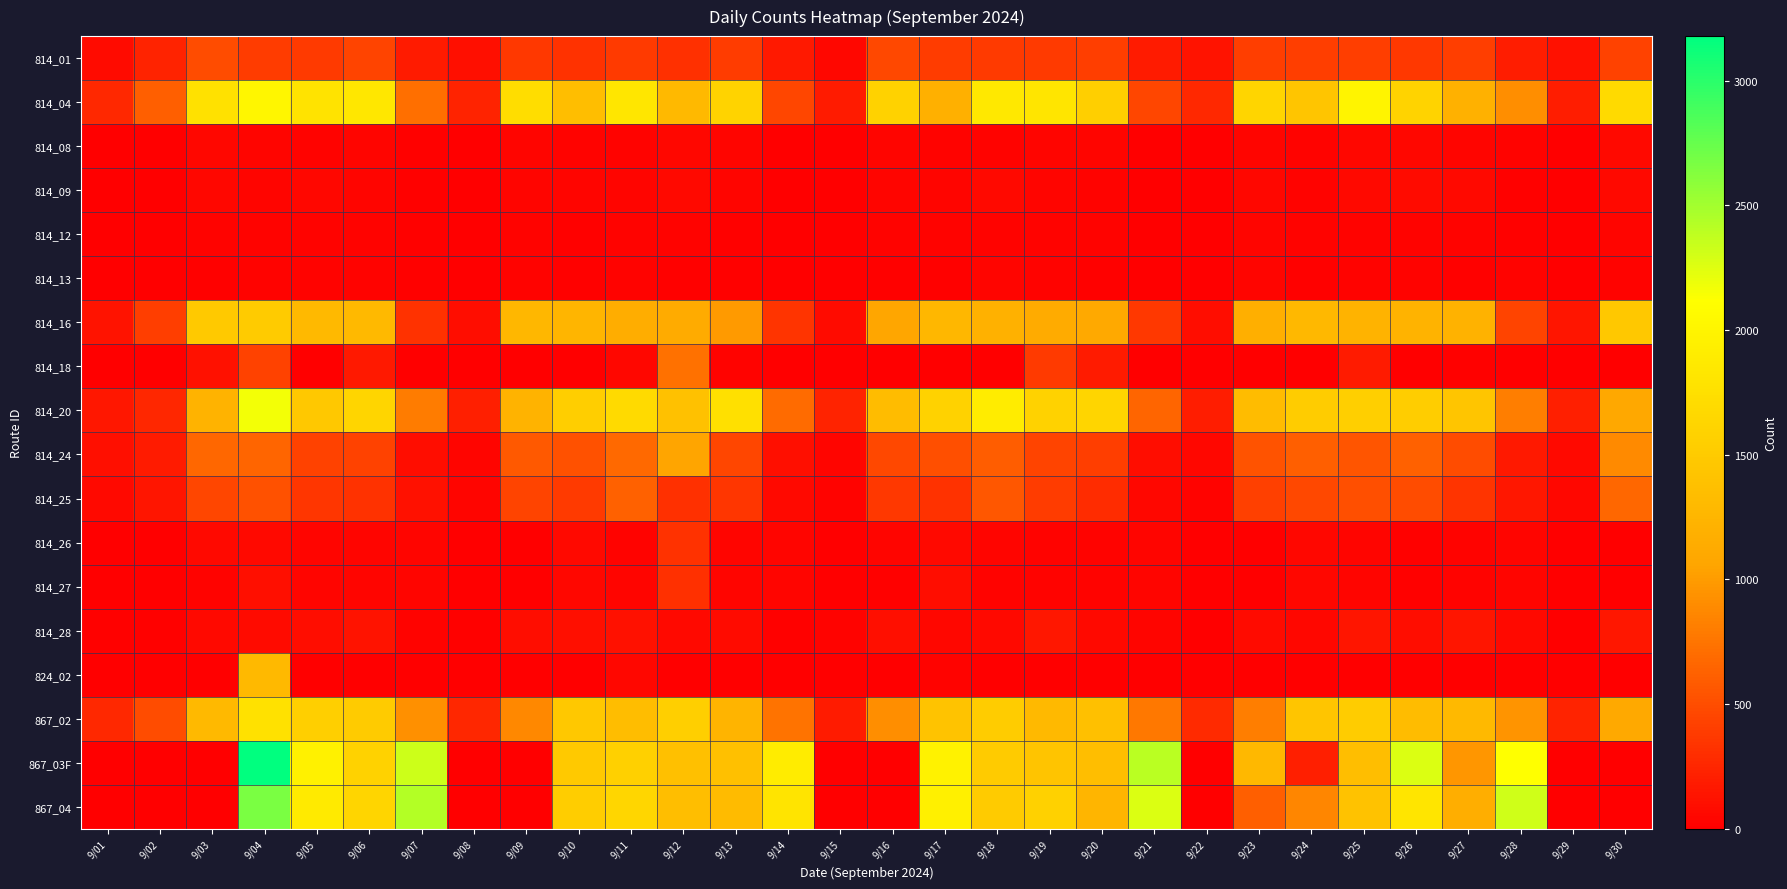

At which category is the sum across all series the highest?

9/04